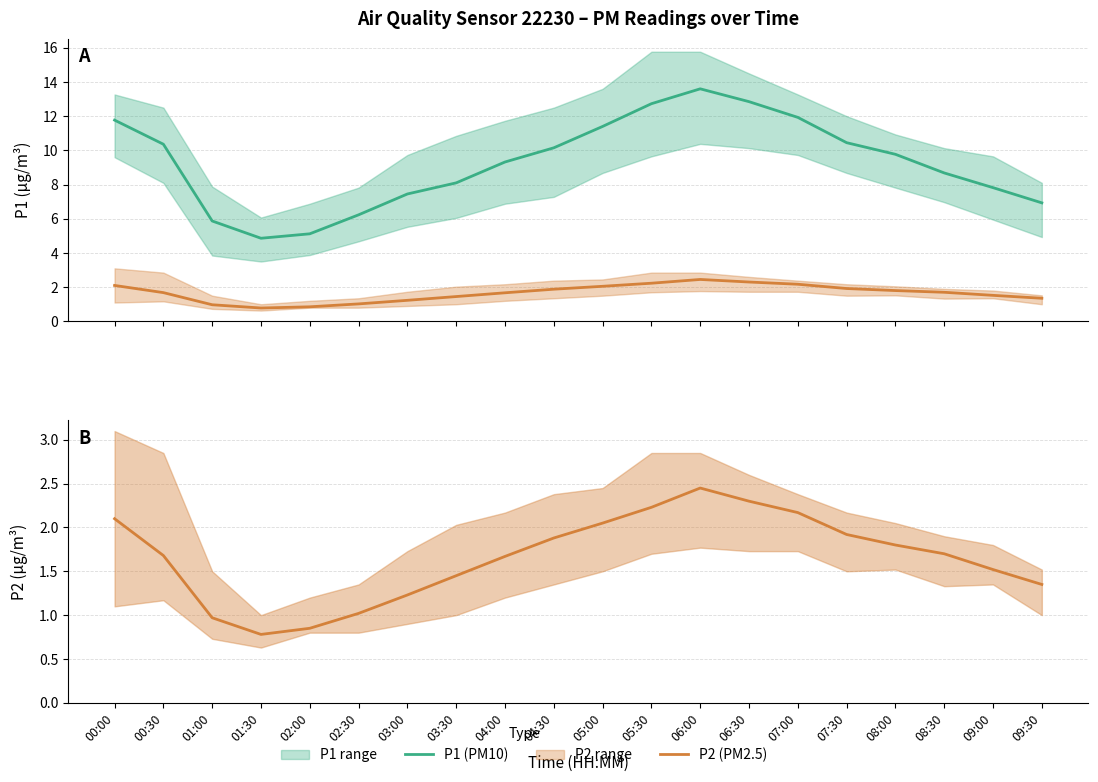

How many series are shown in this chart?

2